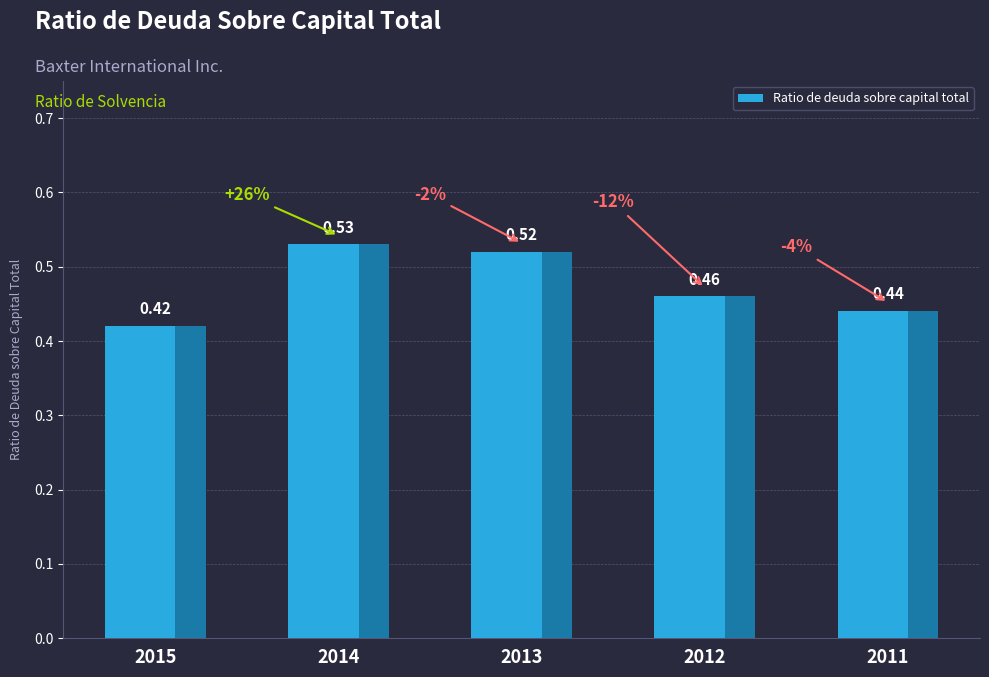

Which category has the highest value across all series?

2014